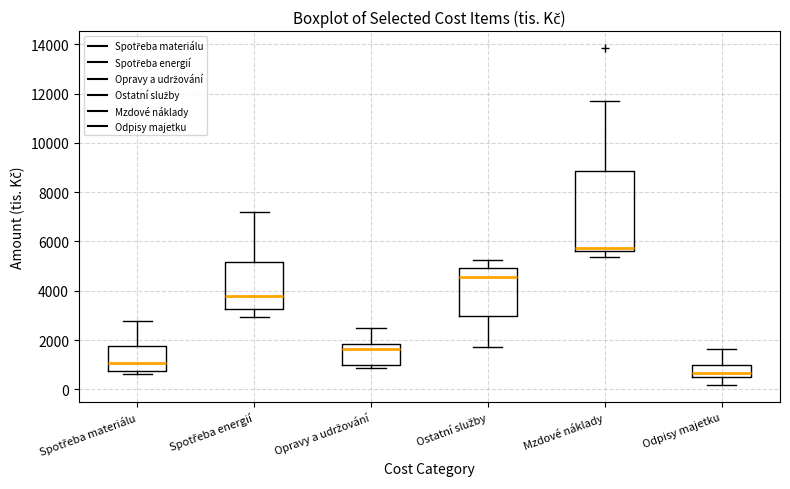

Reading left to right, read every box against the y-axis: the position of its median line, the range the box covers, and the ends of its whiskers. The values are not printed on the chart, so give them approximately, as read against the axis.

Spotřeba materiálu: median 1000, box 800 to 1800, whiskers 600 to 2800
Spotřeba energií: median 3800, box 3200 to 5200, whiskers 3000 to 7200
Opravy a udržování: median 1600, box 1000 to 1800, whiskers 800 to 2400
Ostatní služby: median 4600, box 3000 to 5000, whiskers 1800 to 5200
Mzdové náklady: median 5800, box 5600 to 8800, whiskers 5400 to 11800
Odpisy majetku: median 600, box 400 to 1000, whiskers 200 to 1600